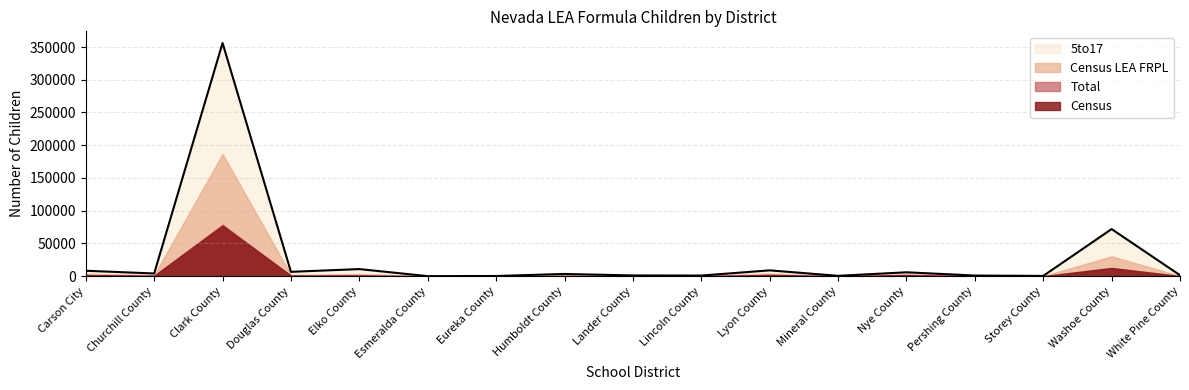

Does the chart display data point markers on the line(s)?

No